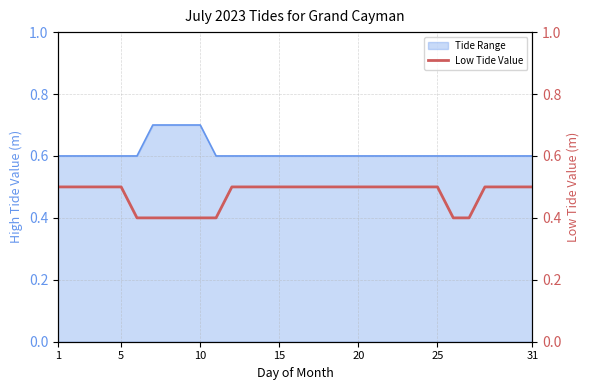

The Tide Range series shows 0.6 at 25. True or false?

True